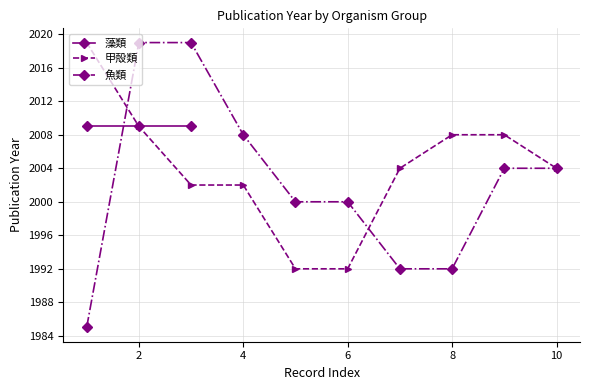

Which series has the largest range (max minus min)?

魚類